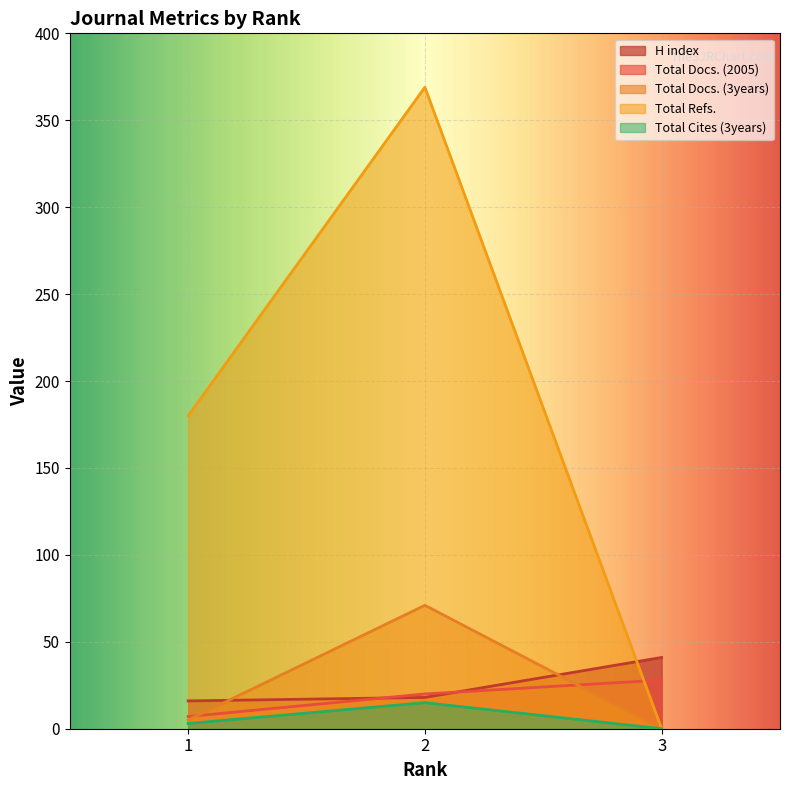

Which category has the lowest value in the Total Docs. (3years) series?

3